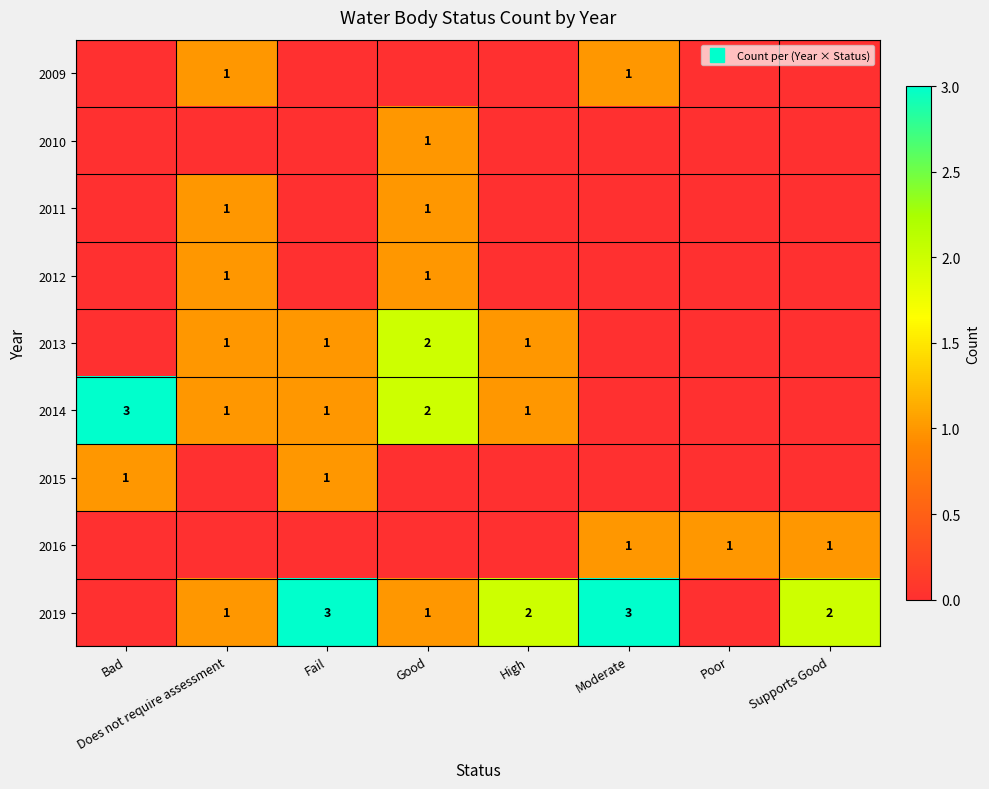

Which series changed the most between High and Supports Good?

2013